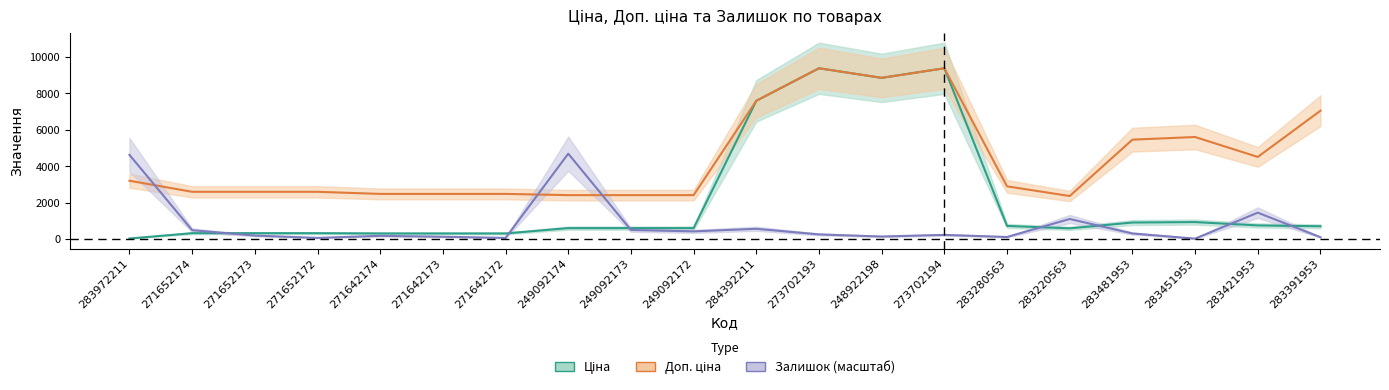

Which series changed the most between 271642173 and 283421953?

Доп. ціна